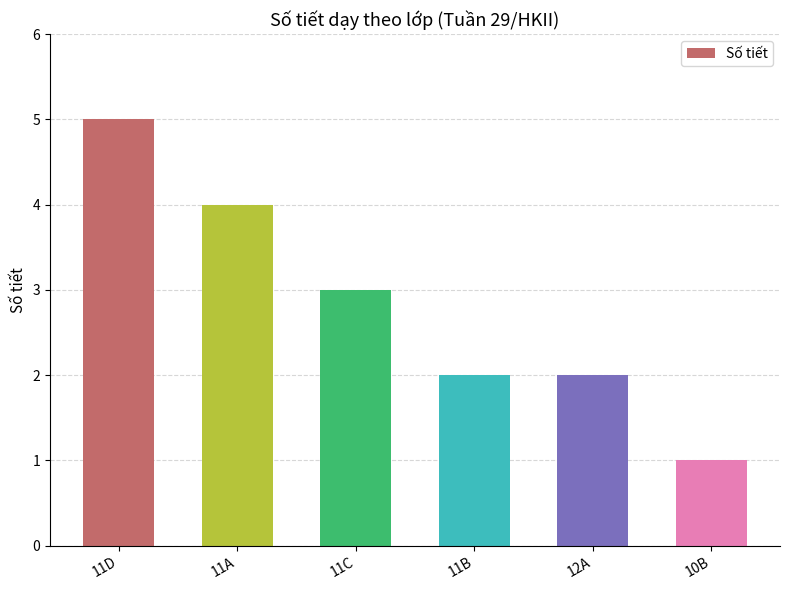

What is the average value?

3